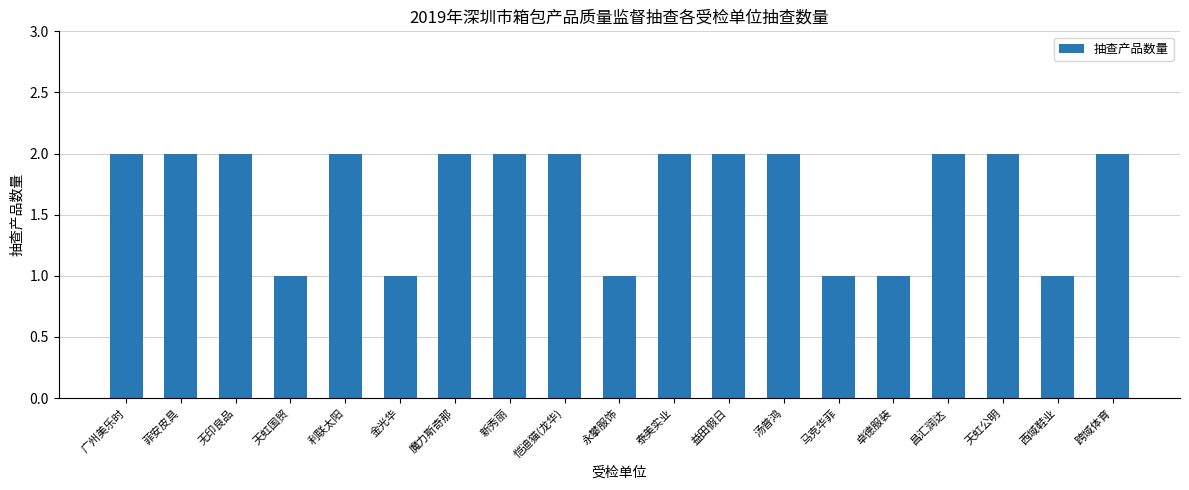

What is the difference between the second highest and second lowest values?

1